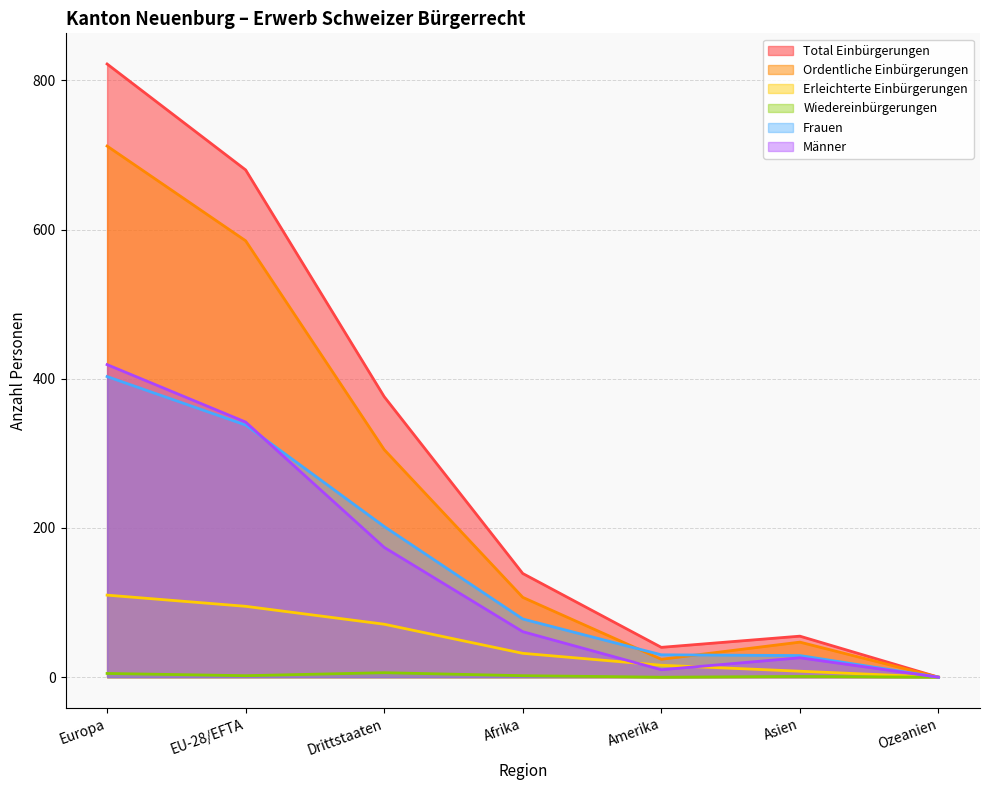

List the labels in order of Total Einbürgerungen value, largest first.

Europa, EU-28/EFTA, Drittstaaten, Afrika, Asien, Amerika, Ozeanien